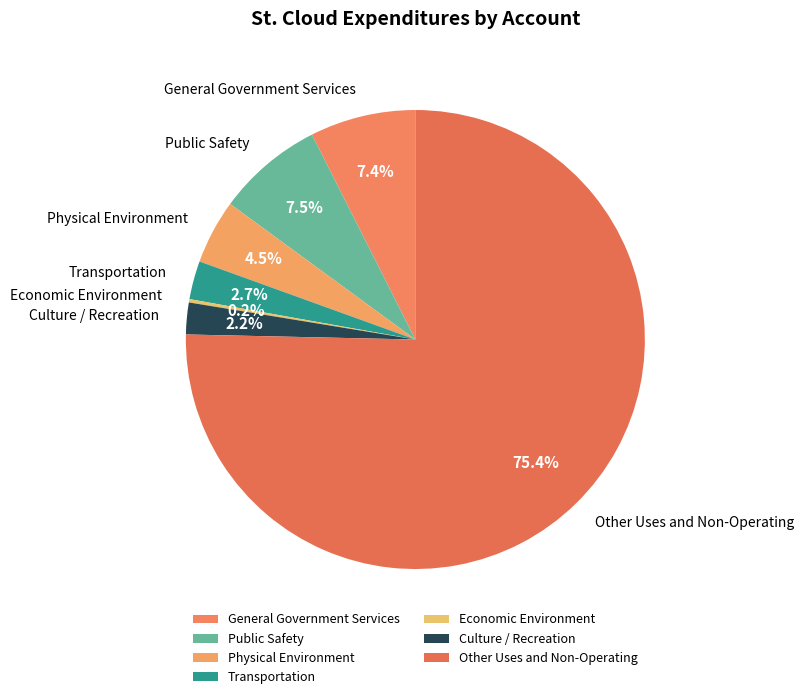

To the nearest percent, what is the average slice percentage?

14%